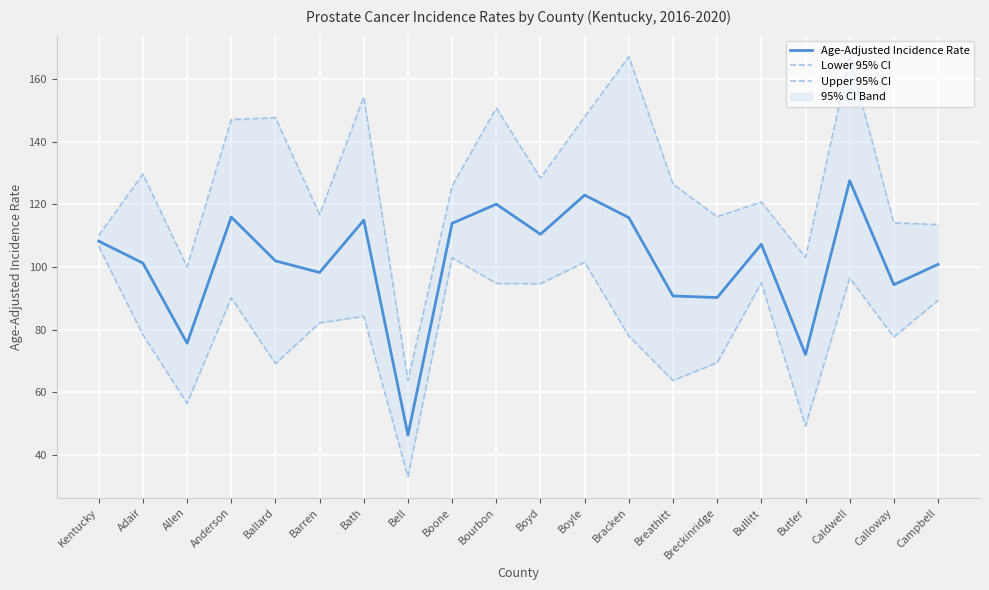

True or false: Lower 95% CI has a value of 84.3 at Bath.

True